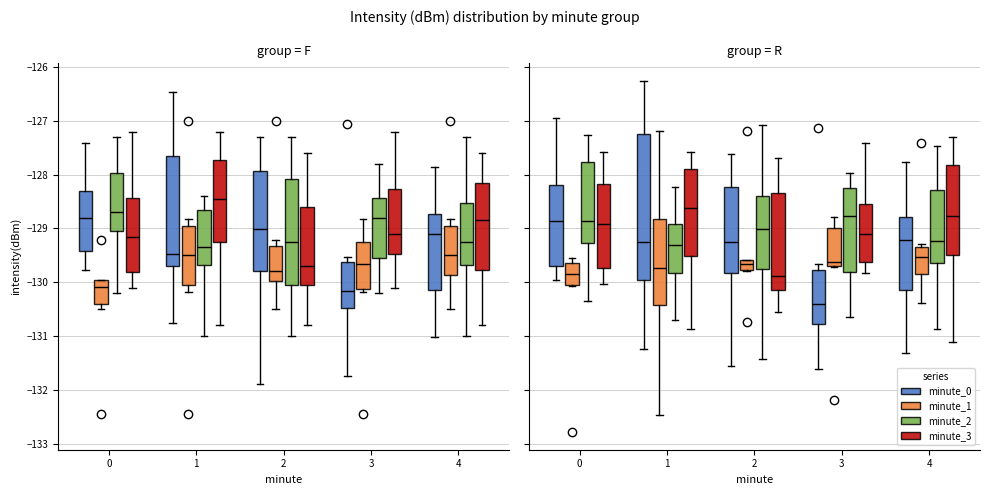

What is the value of the minute_0 bar at the 14th from the left?

-129.0